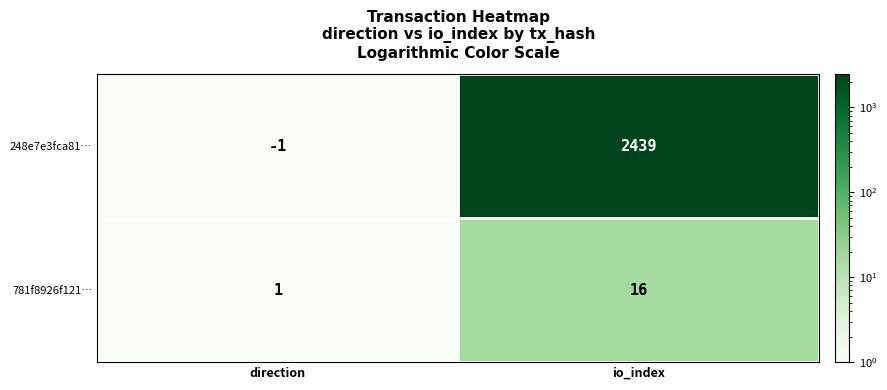

Which category has the highest value across all series?

io_index